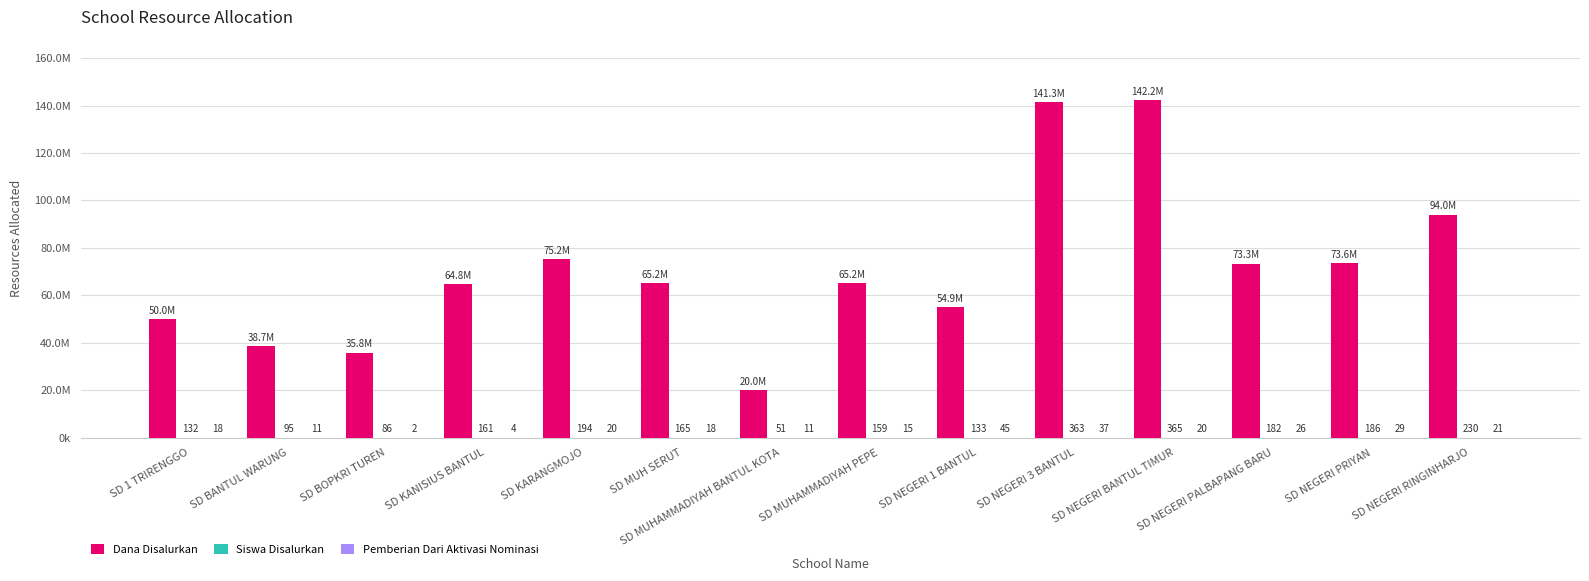

What is the value of the Pemberian Dari Aktivasi Nominasi bar at the 3rd from the left?

2